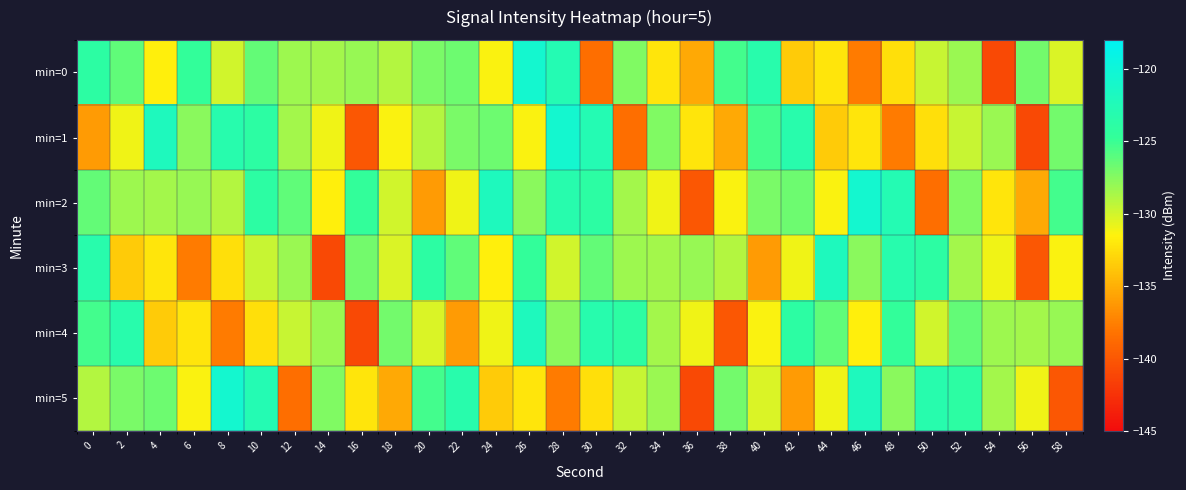

What is the total value across all series at 36?

-807.4